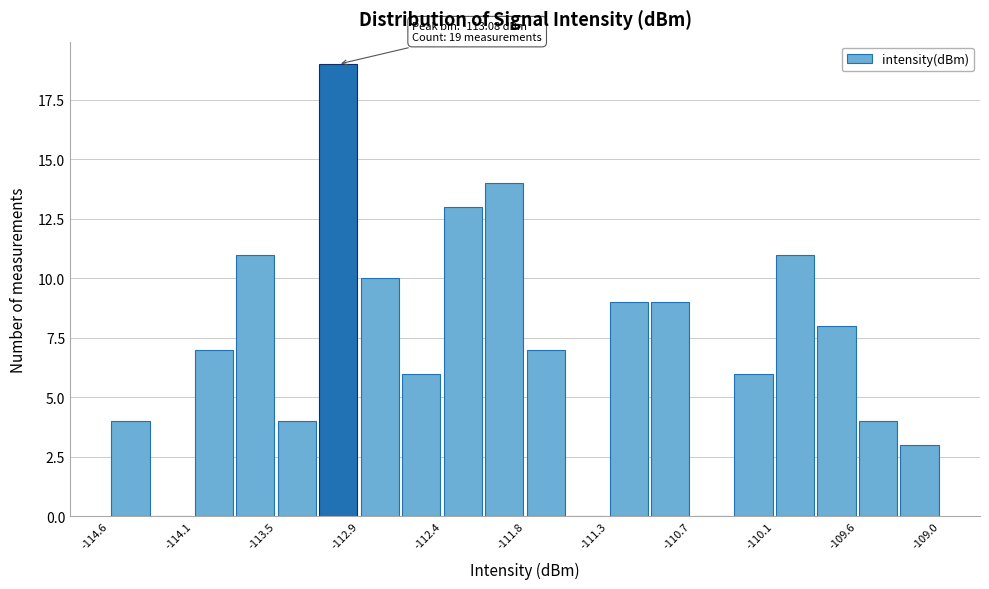

Around what value on the x-axis is the tallest bar? Give the approximate position of its centre, as read against the axis.

-113.1